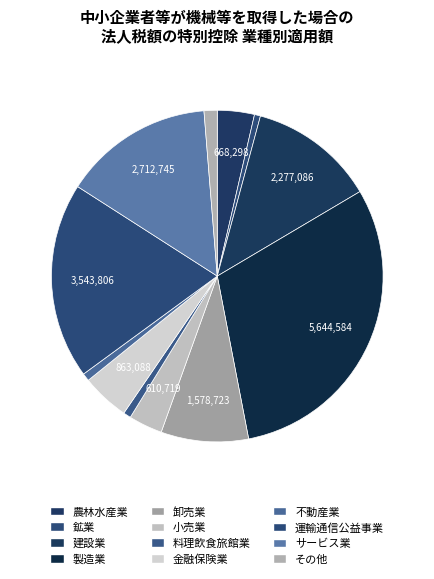

Is there a majority slice in this chart?

No